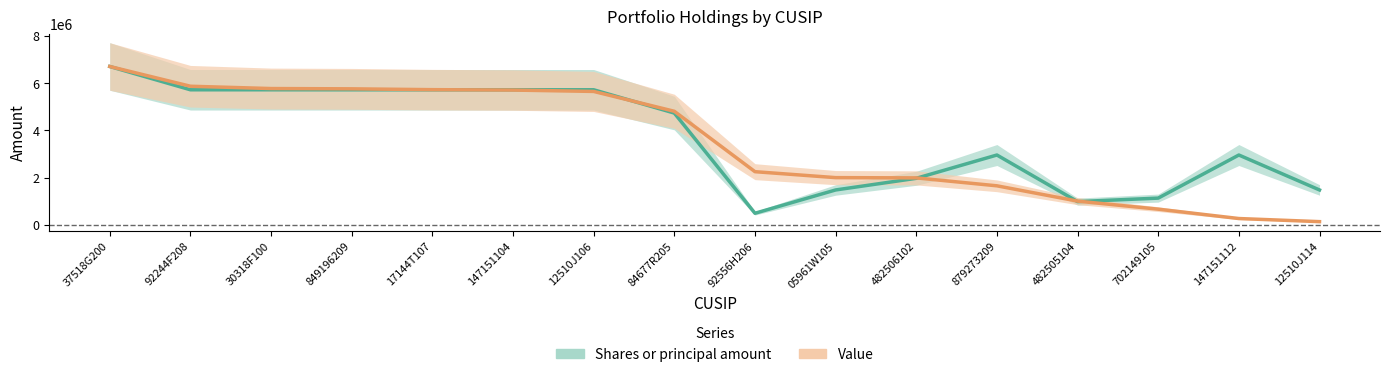

What is the lowest value of the Value series?

138000.0